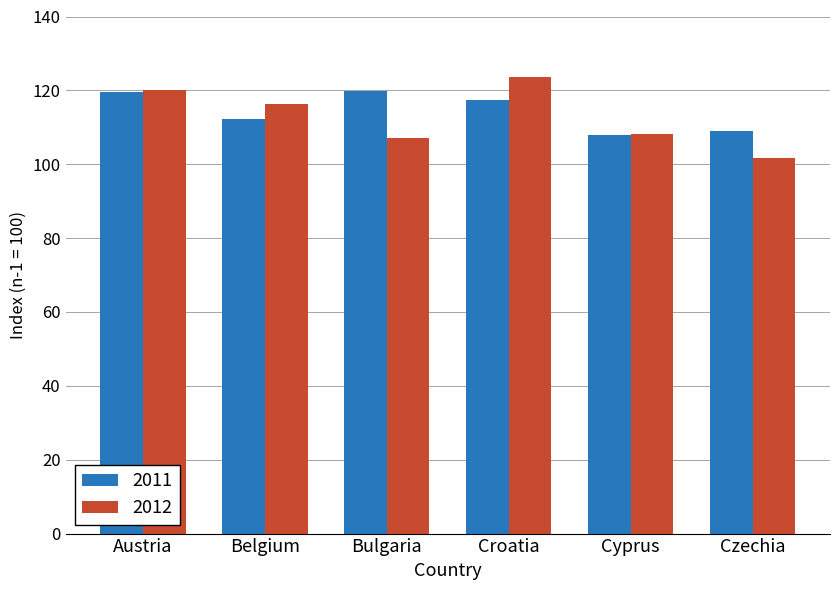

How many bars are there in total?

12